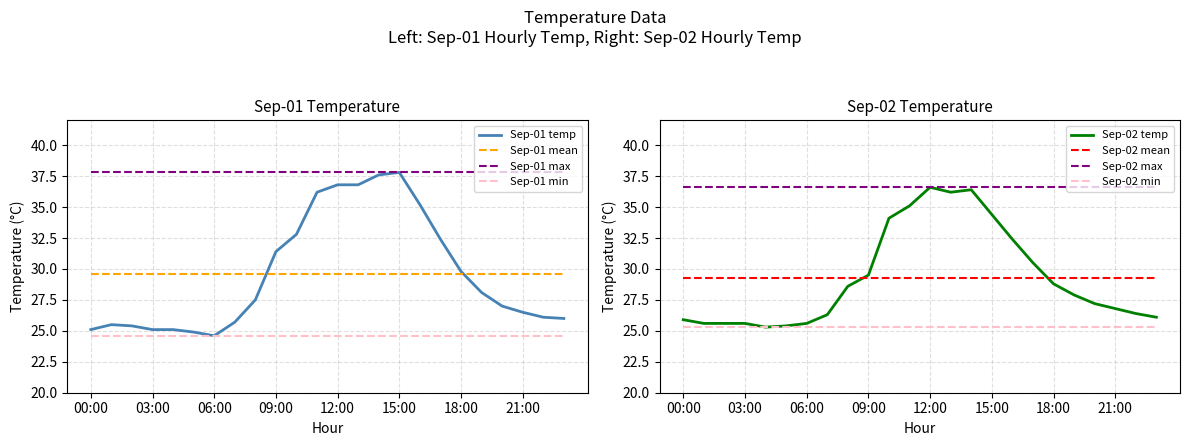

Reading left to right, transcribe all the data shown in this chart.

2020-09-01 daily: 25.1	25.5	25.4	25.1	25.1	24.9	24.6	25.7	27.5	31.4	32.8	36.2	36.8	36.8	37.6	37.8	35.2	32.4	29.8	28.1	27.0	26.5	26.1	26.0
2020-09-02 daily: 25.9	25.6	25.6	25.6	25.3	25.4	25.6	26.3	28.6	29.5	34.1	35.1	36.6	36.2	36.4	34.4	32.4	30.5	28.8	27.9	27.2	26.8	26.4	26.1